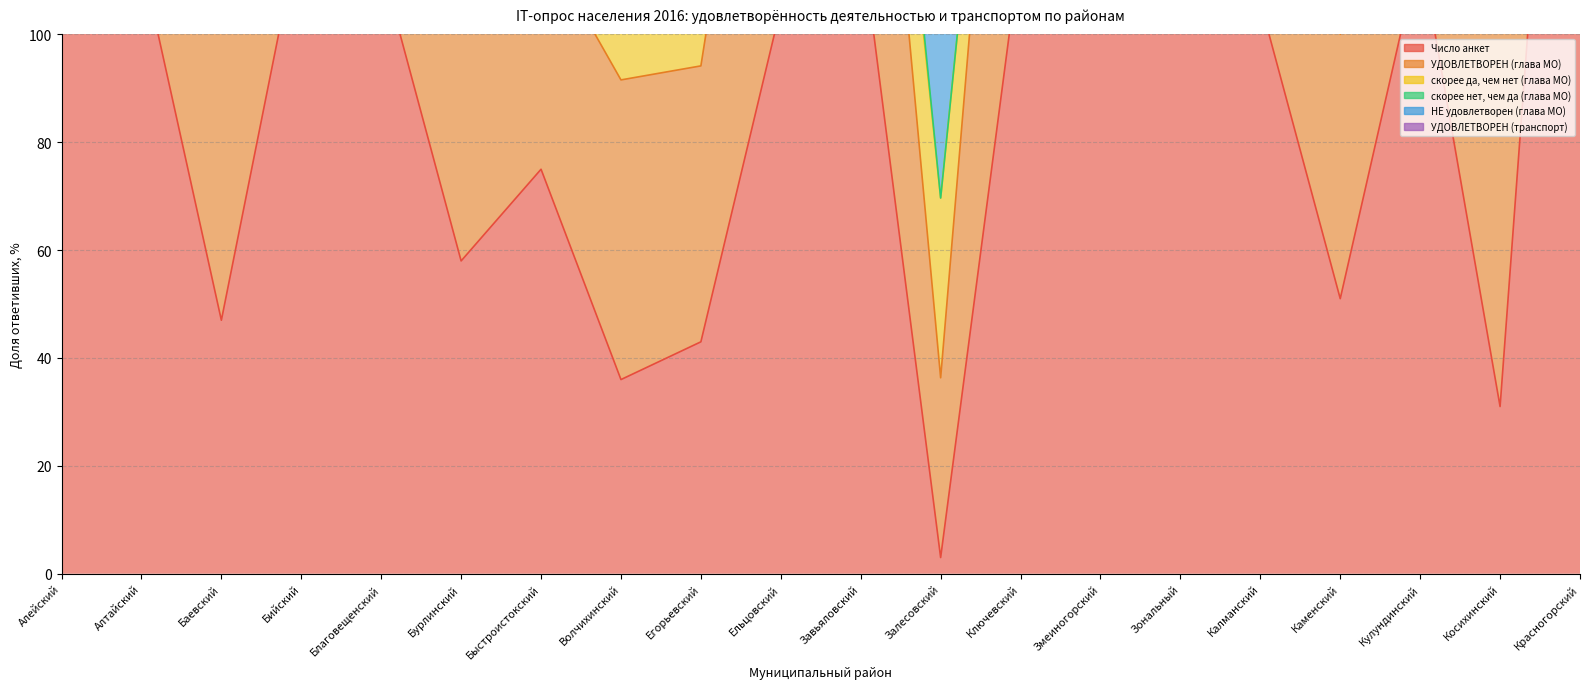

Rank the series at Алтайский from lowest to highest value.

скорее нет, чем да (глава МО), НЕ удовлетворен (глава МО), скорее да, чем нет (глава МО), УДОВЛЕТВОРЕН (транспорт), УДОВЛЕТВОРЕН (глава МО), Число анкет